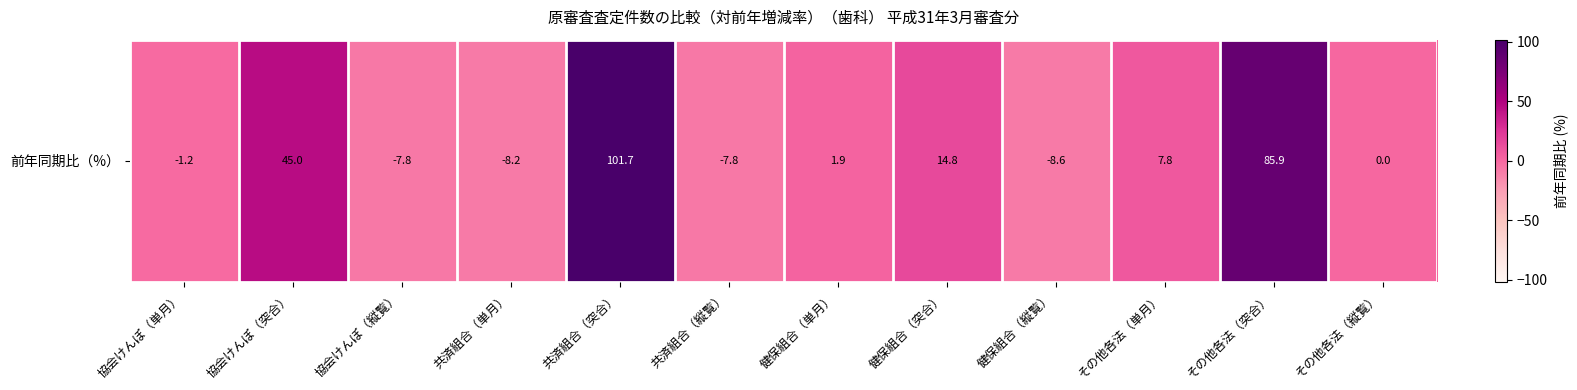

Reading right to left, what are all the values shown in this chart?

その他各法（縦覧）=0.0	その他各法（突合）=85.9	その他各法（単月）=7.8	健保組合（縦覧）=-8.6	健保組合（突合）=14.8	健保組合（単月）=1.9	共済組合（縦覧）=-7.8	共済組合（突合）=101.7	共済組合（単月）=-8.2	協会けんぽ（縦覧）=-7.8	協会けんぽ（突合）=45.0	協会けんぽ（単月）=-1.2